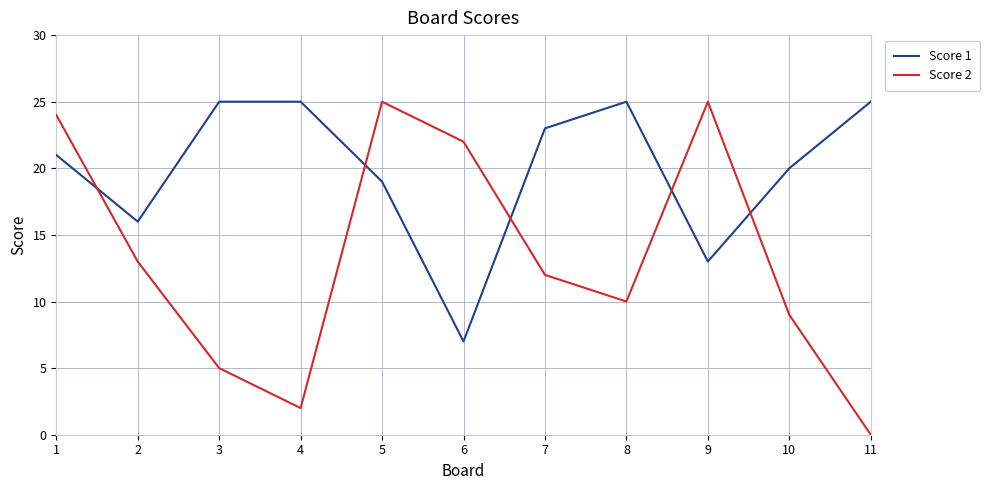

At which category is the sum across all series the highest?

1